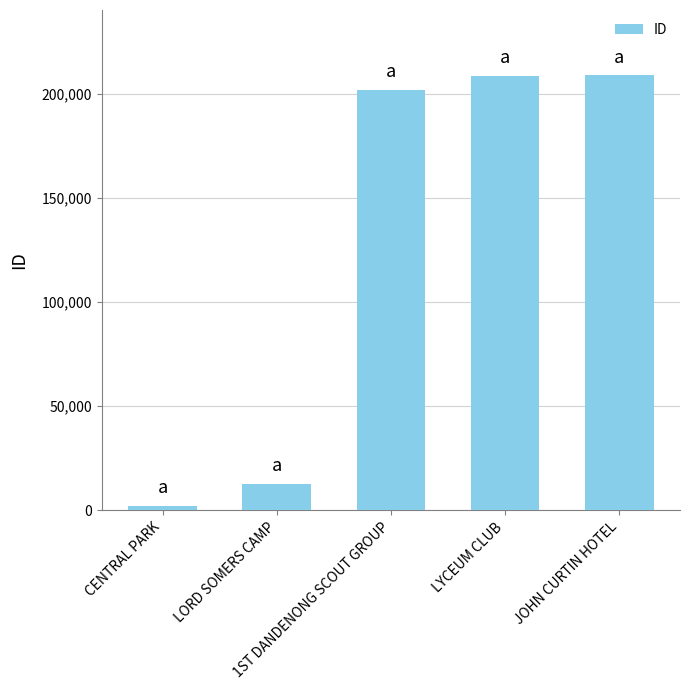

Which label corresponds to the smallest value in the chart?

CENTRAL PARK